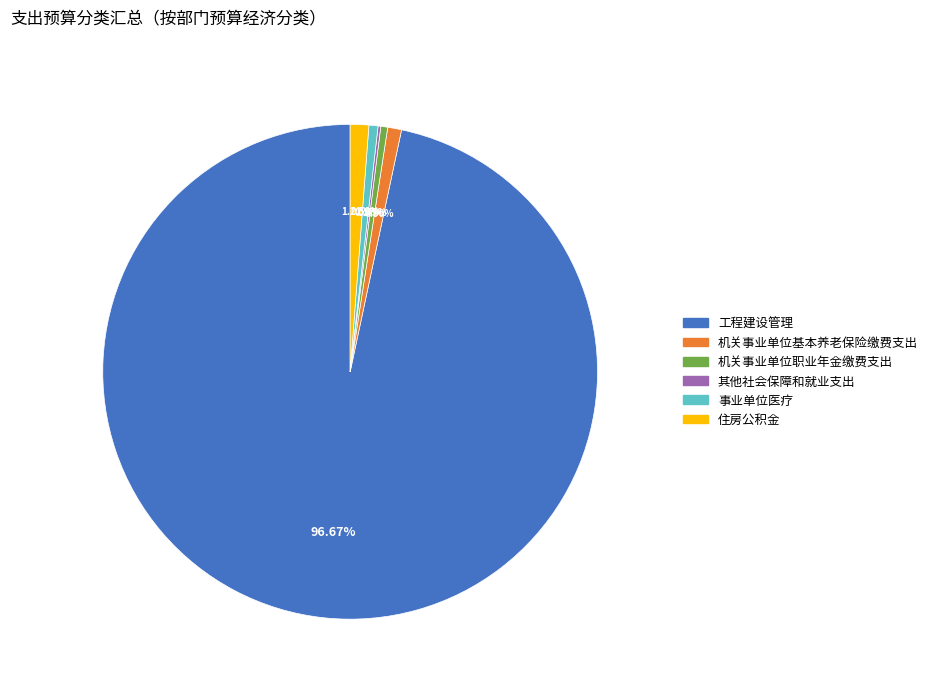

To the nearest percent, what is the combined percentage of 住房公积金 and 机关事业单位职业年金缴费支出?

2%